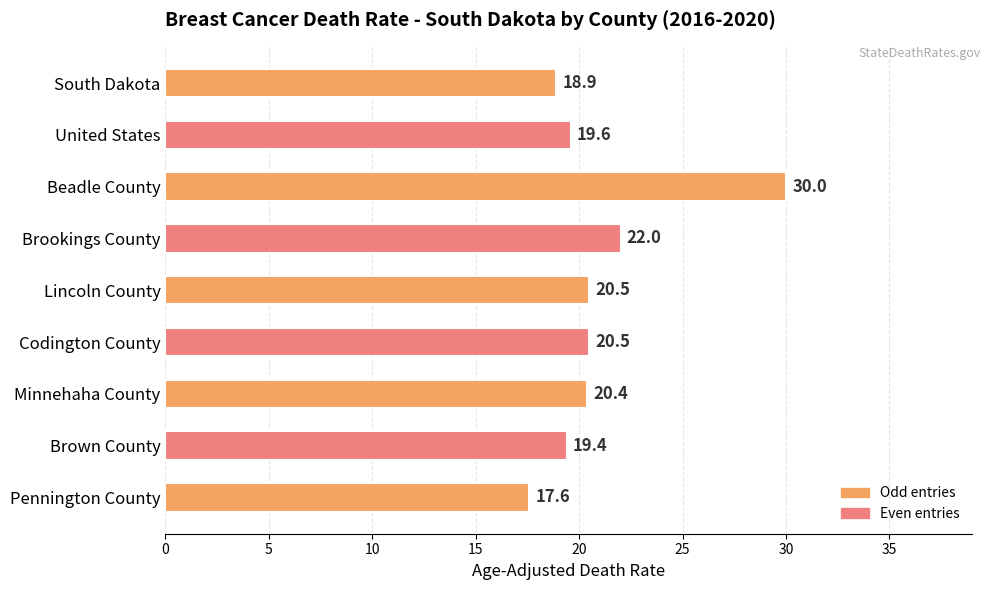

How many series are shown in this chart?

1